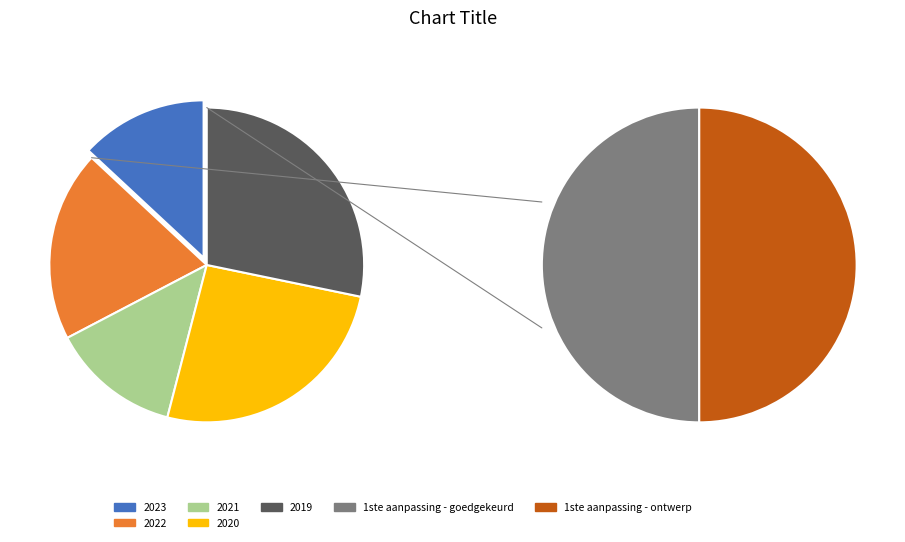

What percentage is the 2020 1ste aanpassing - goedgekeurd slice, to the nearest percent?

3%